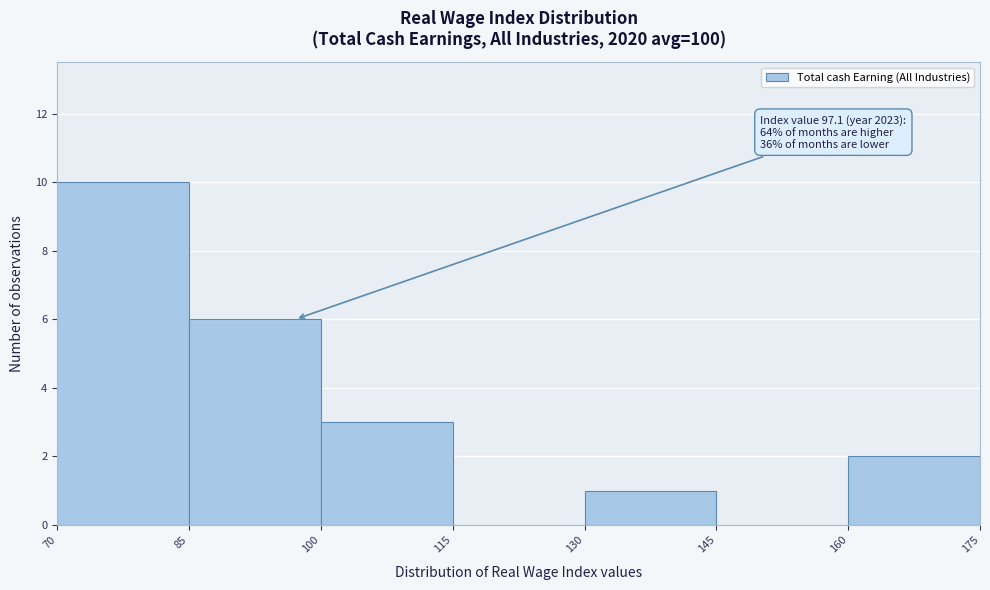

Which range on the x-axis has the tallest bar?

70 to 85